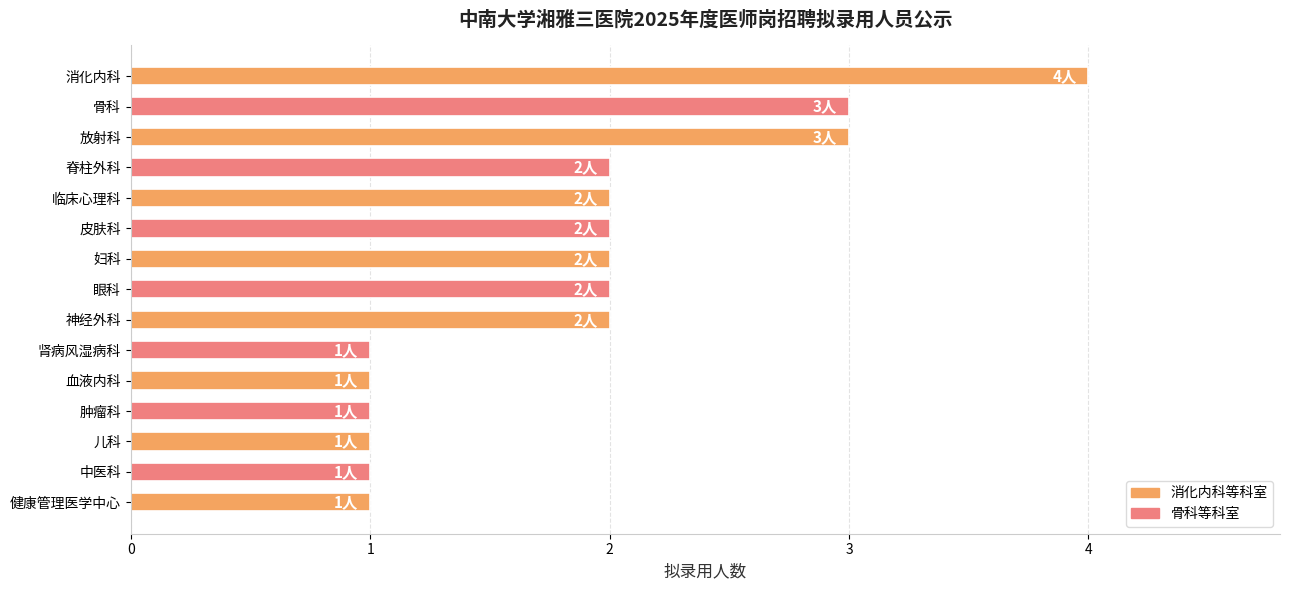

What is the value of the 14th bar from the top?

1